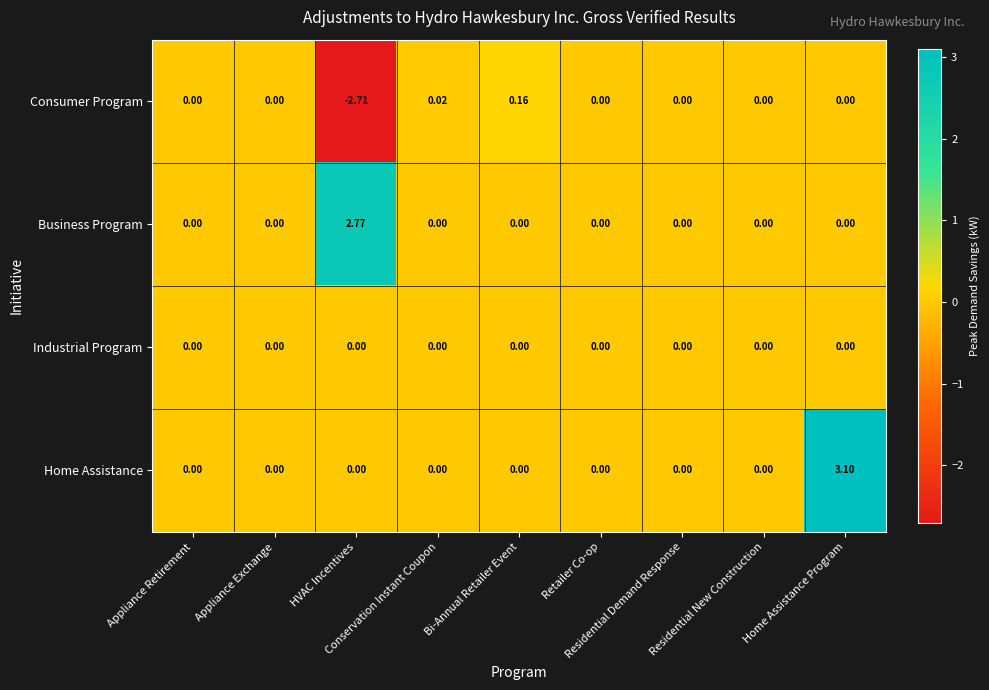

How many data points in Business Program are above 0?

1